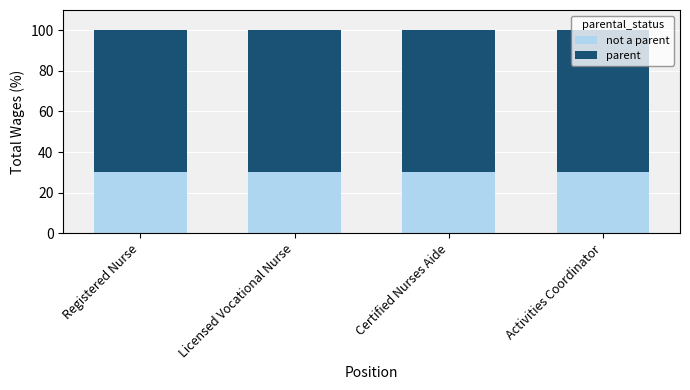

What is the total value across all series at Licensed Vocational Nurse?

100